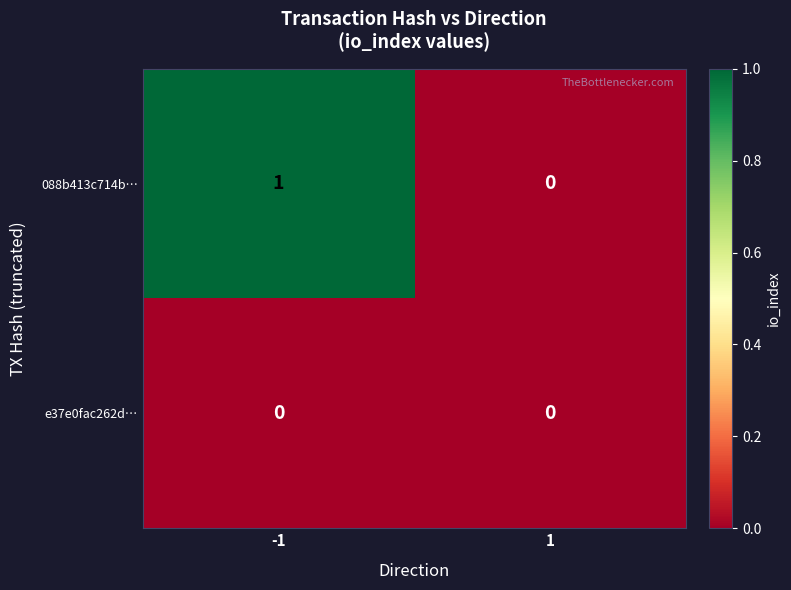

Reading left to right, what are all the values shown in this chart?

088b413c714b…: -1=1	1=0
e37e0fac262d…: -1=0	1=0